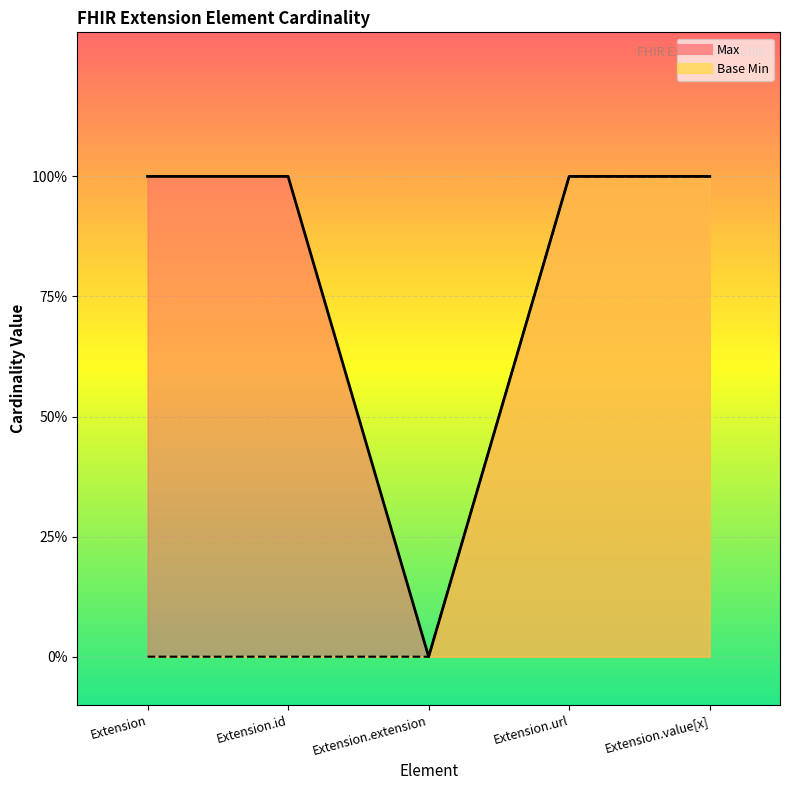

True or false: Base Min has more than 0 interior local peaks.

False